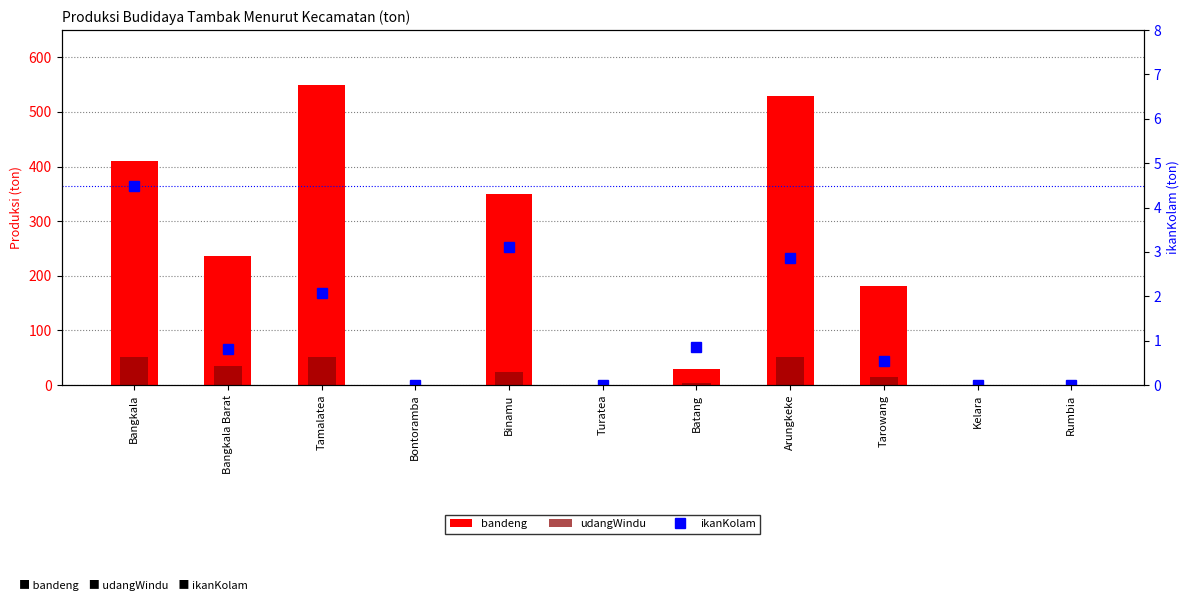

True or false: bandeng has a value of 273.2 at Tarowang.

False